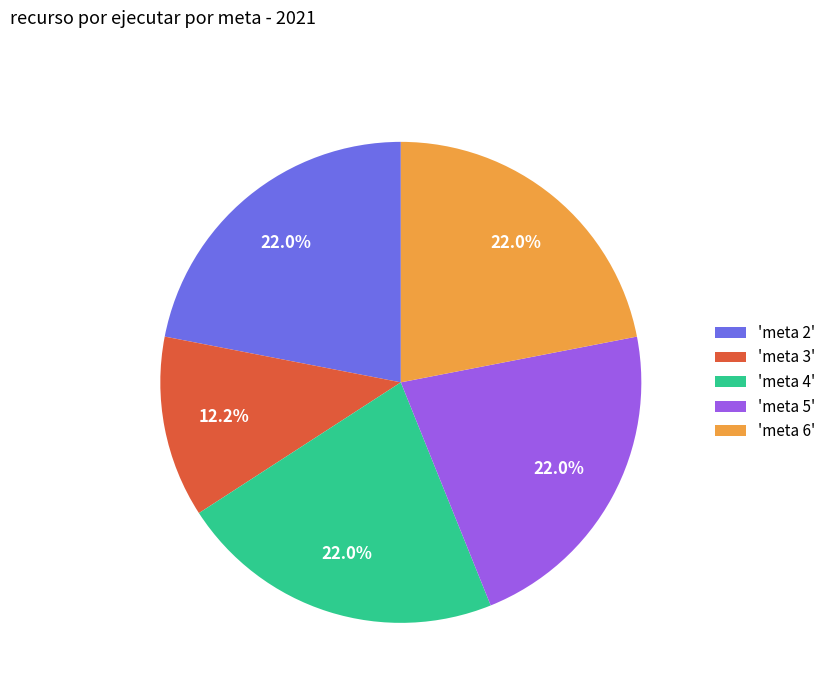

Does any single category account for the majority?

No